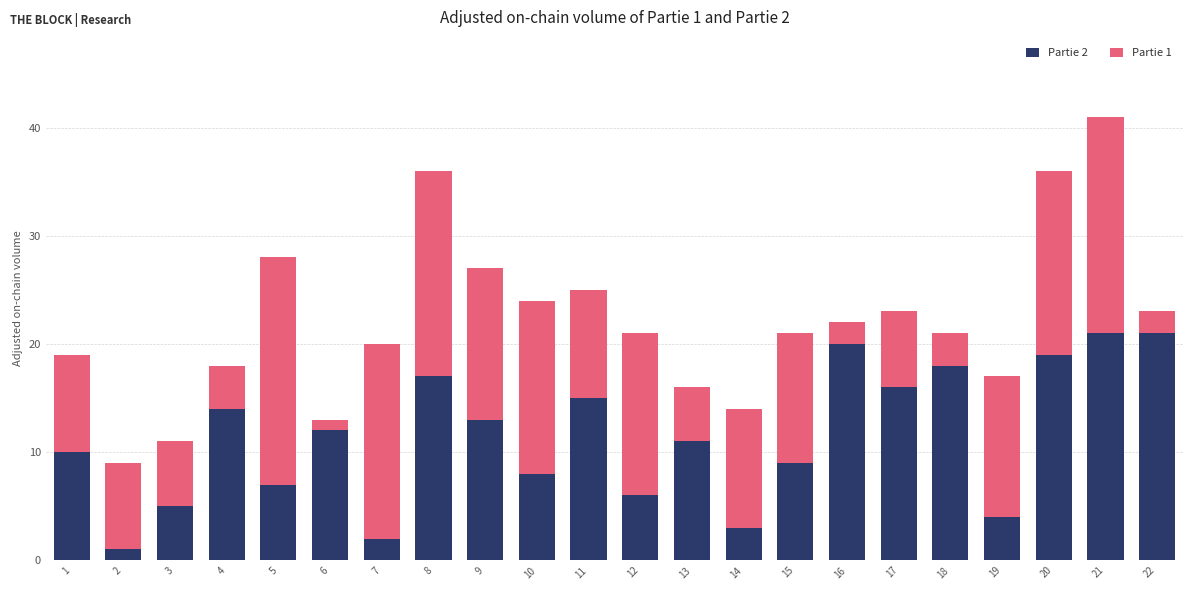

True or false: Partie 2 has a value of 9 at 16.

False